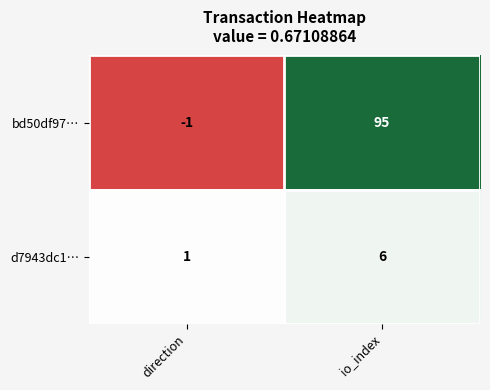

Rank the series at direction from highest to lowest value.

d7943dc1…, bd50df97…